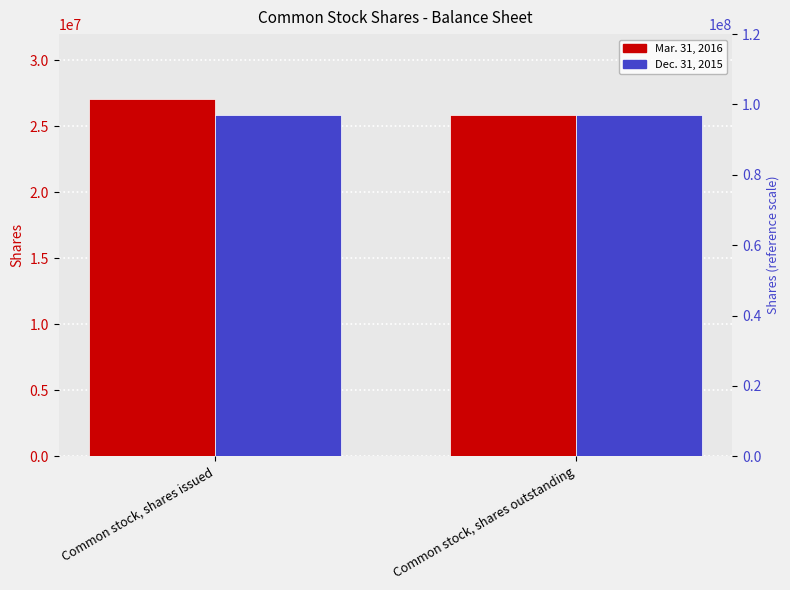

How many bars are there in each group?

2